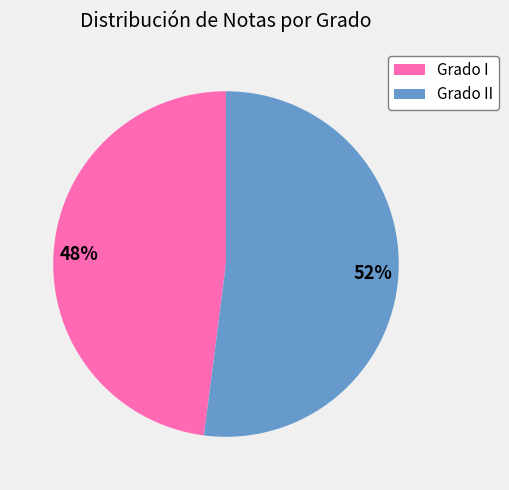

What is the smallest slice in the pie chart?

Grado I